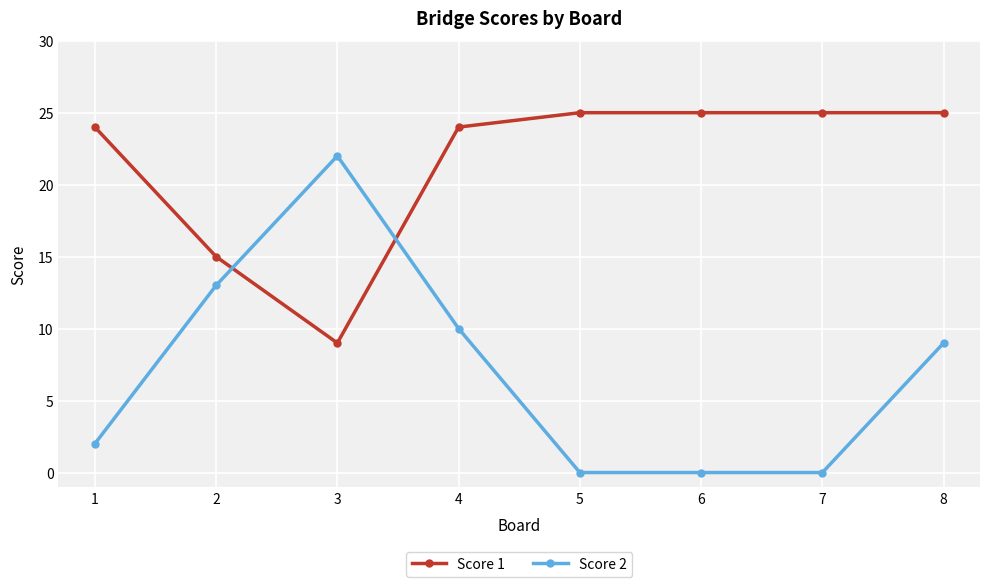

What is the value of the Score 1 point at the 1st from the left?

24